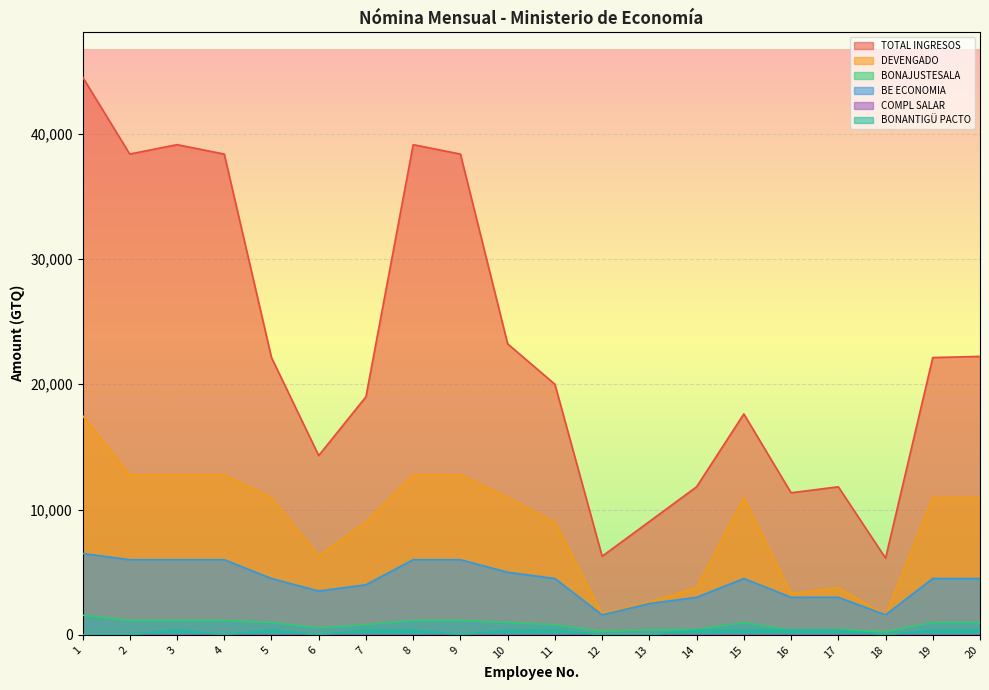

Is the value of TOTAL INGRESOS at 11 greater than the value of BONAJUSTESALA at 4?

Yes